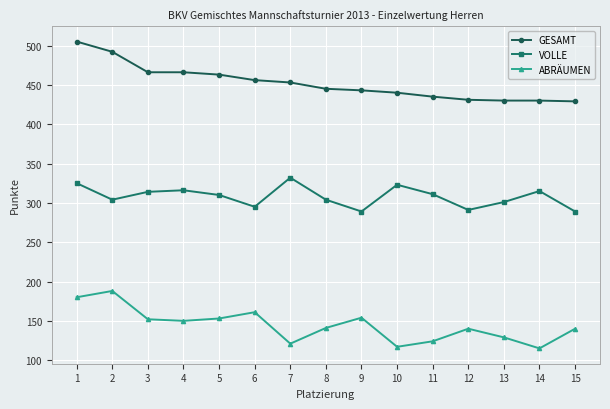

How many lines are shown in the chart?

3